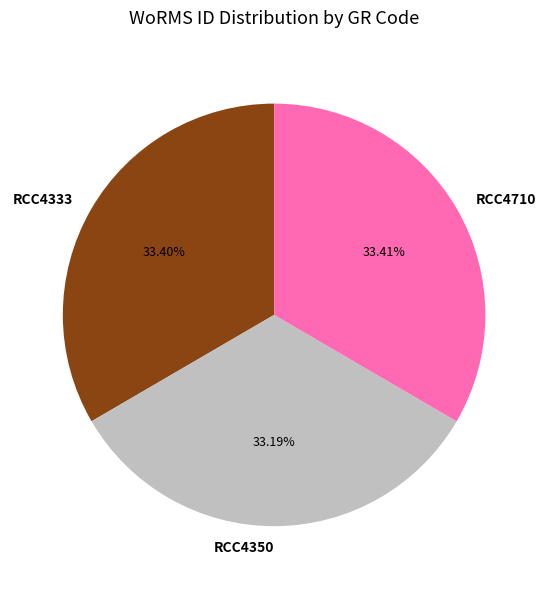

Combined, what portion of the pie is RCC4710 and RCC4350?

66.6%